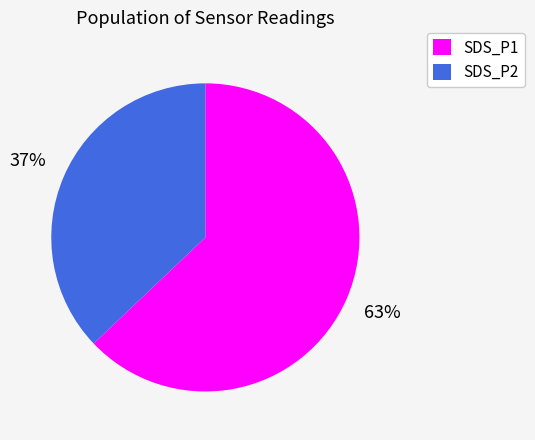

What percentage is the SDS_P2 slice, to the nearest percent?

37%